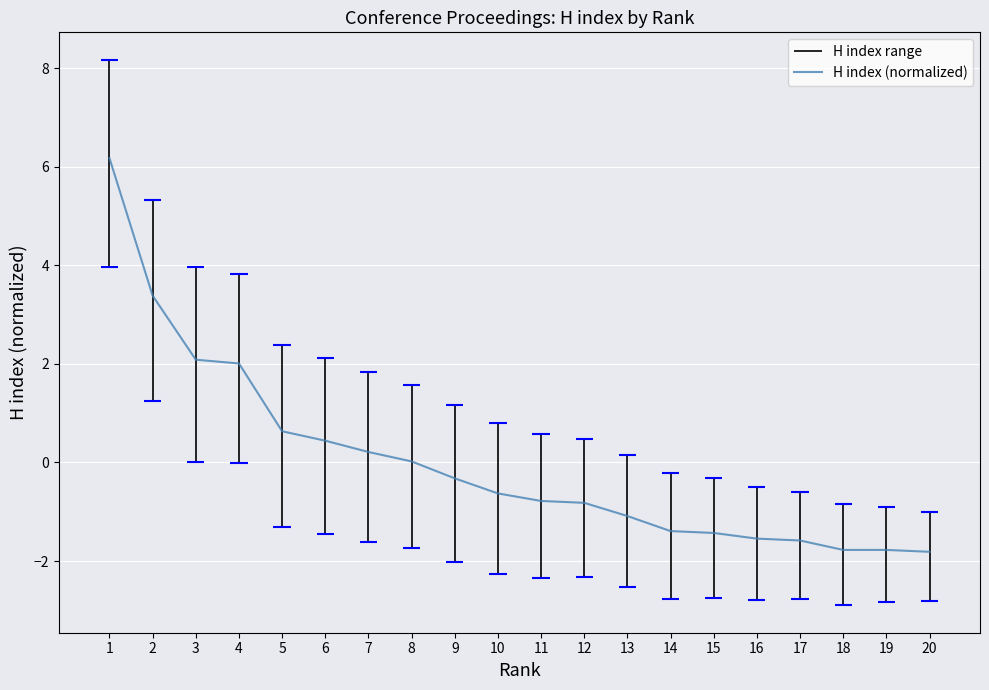

Where does the data first go above 0?

1